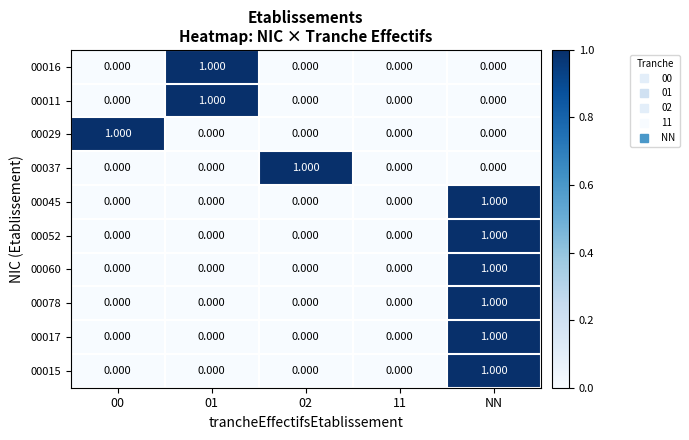

At which label does 00060 reach its peak?

NN